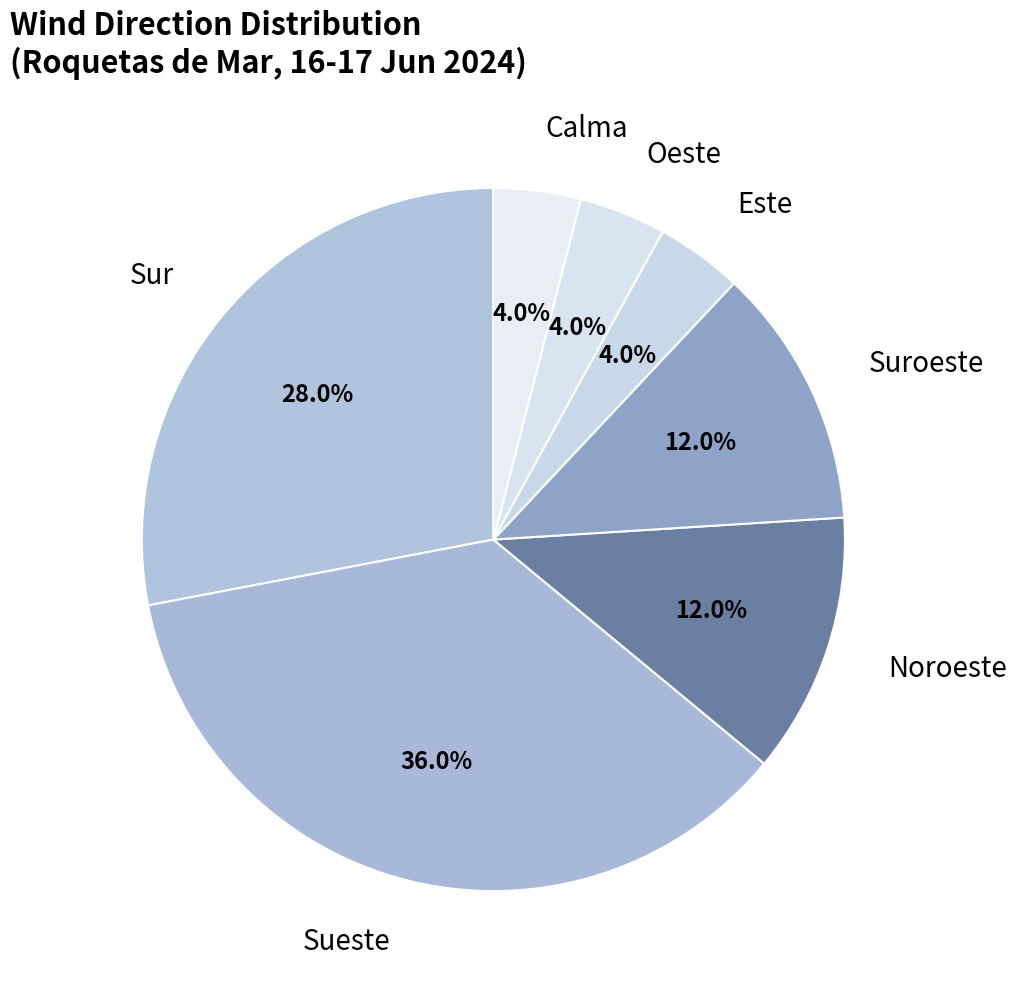

Is it true that Suroeste is 12% of the pie?

True